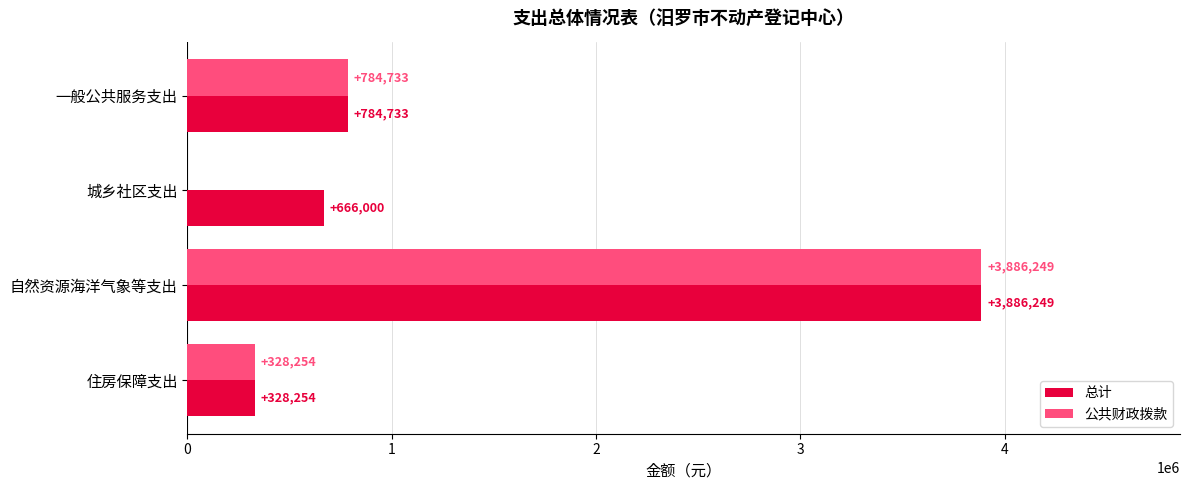

What is the sum of the 公共财政拨款 values at 城乡社区支出 and 住房保障支出?

328254